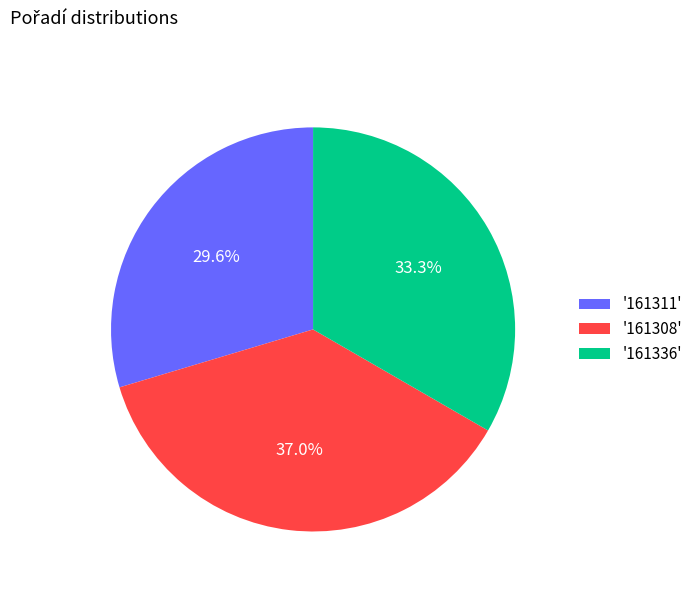

Which category has the biggest portion of the pie?

'161308'